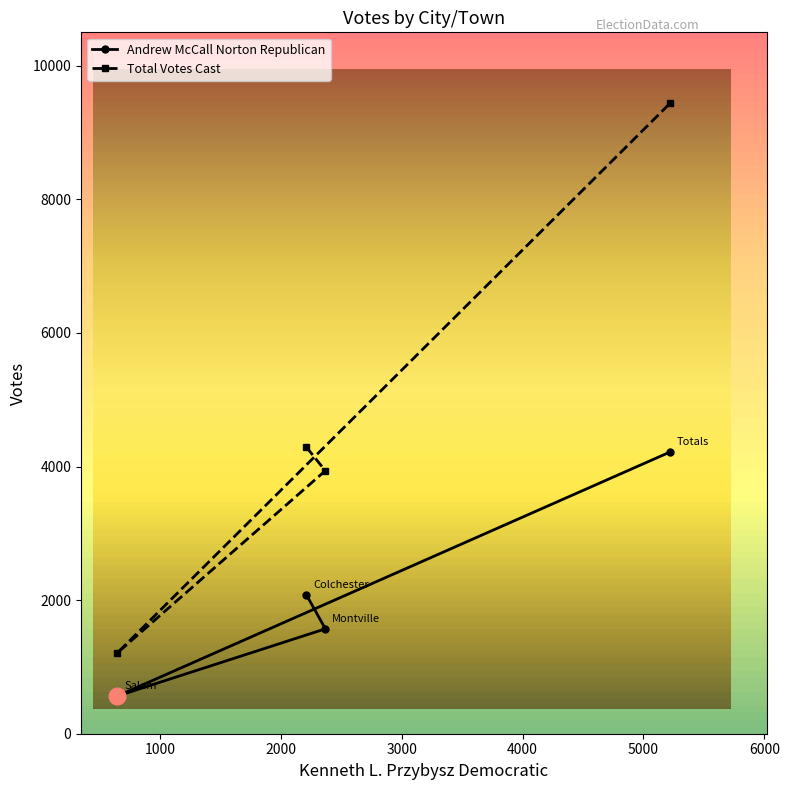

What is the greatest value displayed?

9439